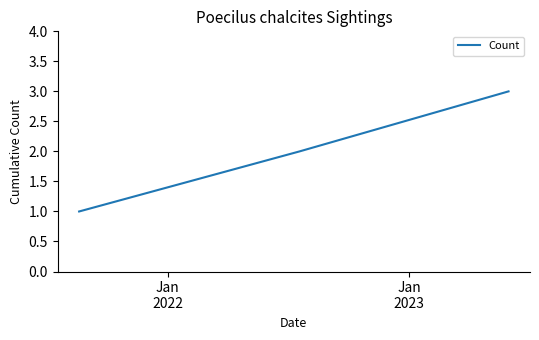

What is the sum of all values?

6